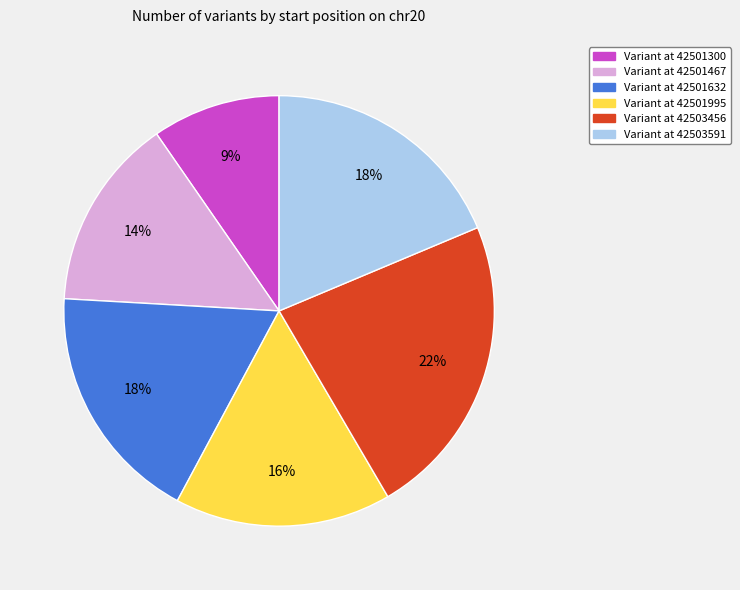

Which has a higher value, 42501995 or 42501632?

42501632